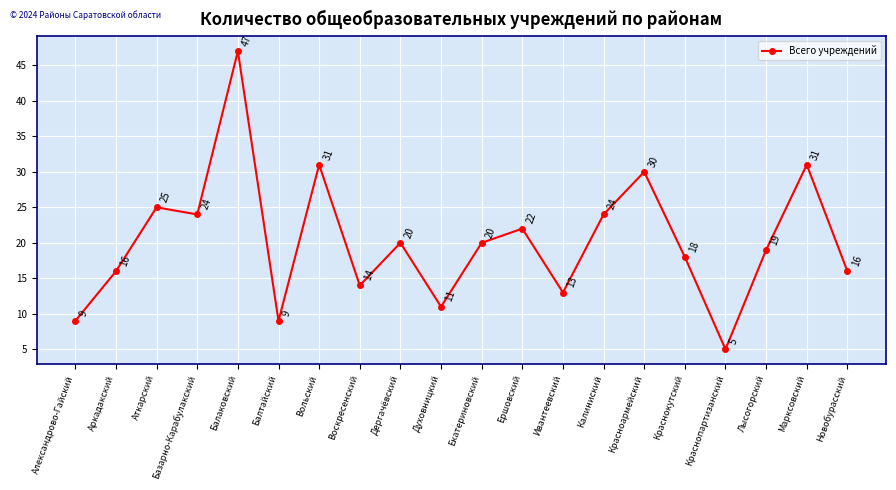

Reading right to left, list all the values displayed in this chart.

16	31	19	5	18	30	24	13	22	20	11	20	14	31	9	47	24	25	16	9